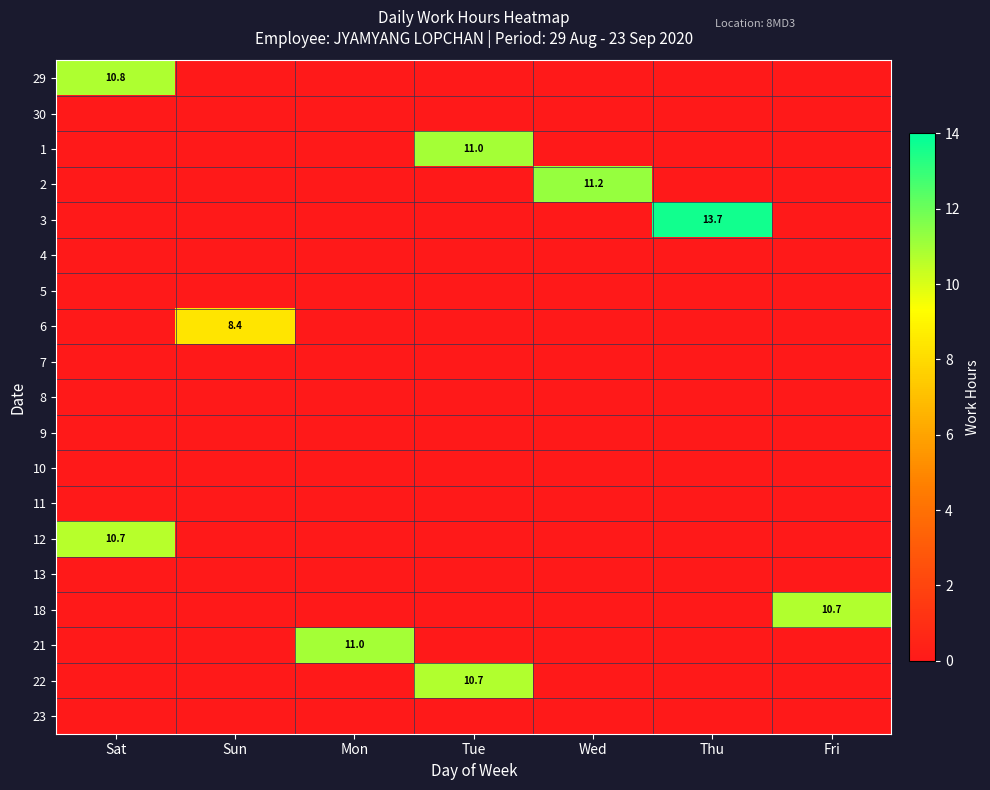

Which label corresponds to the largest value in the chart?

Thu